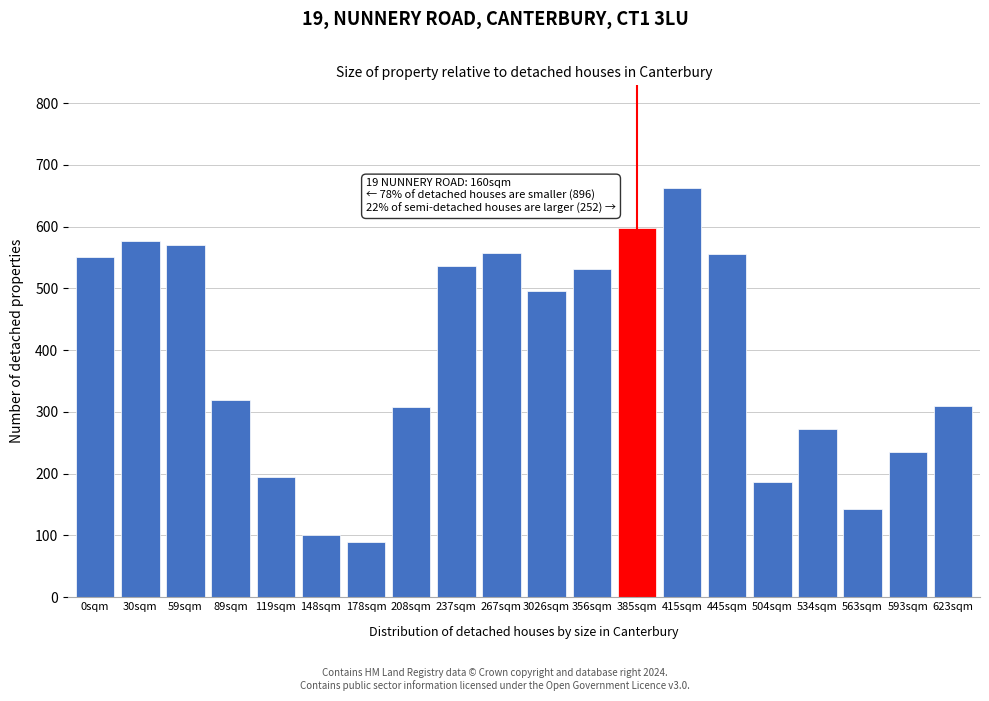

What is the maximum value shown in the chart?

663